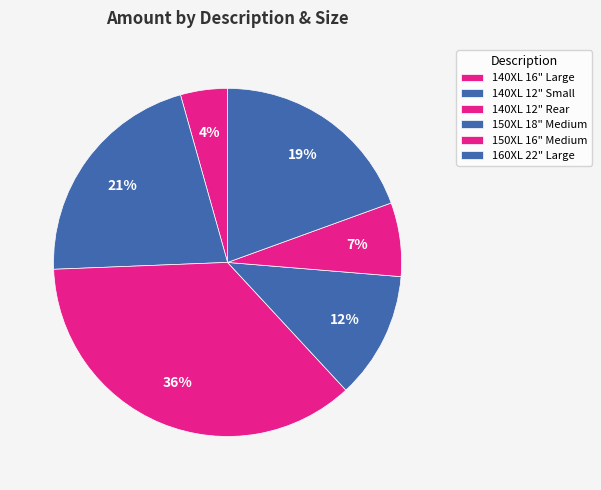

Do 150XL 16" Medium and 140XL 12" Rear together represent more than half of the pie?

No